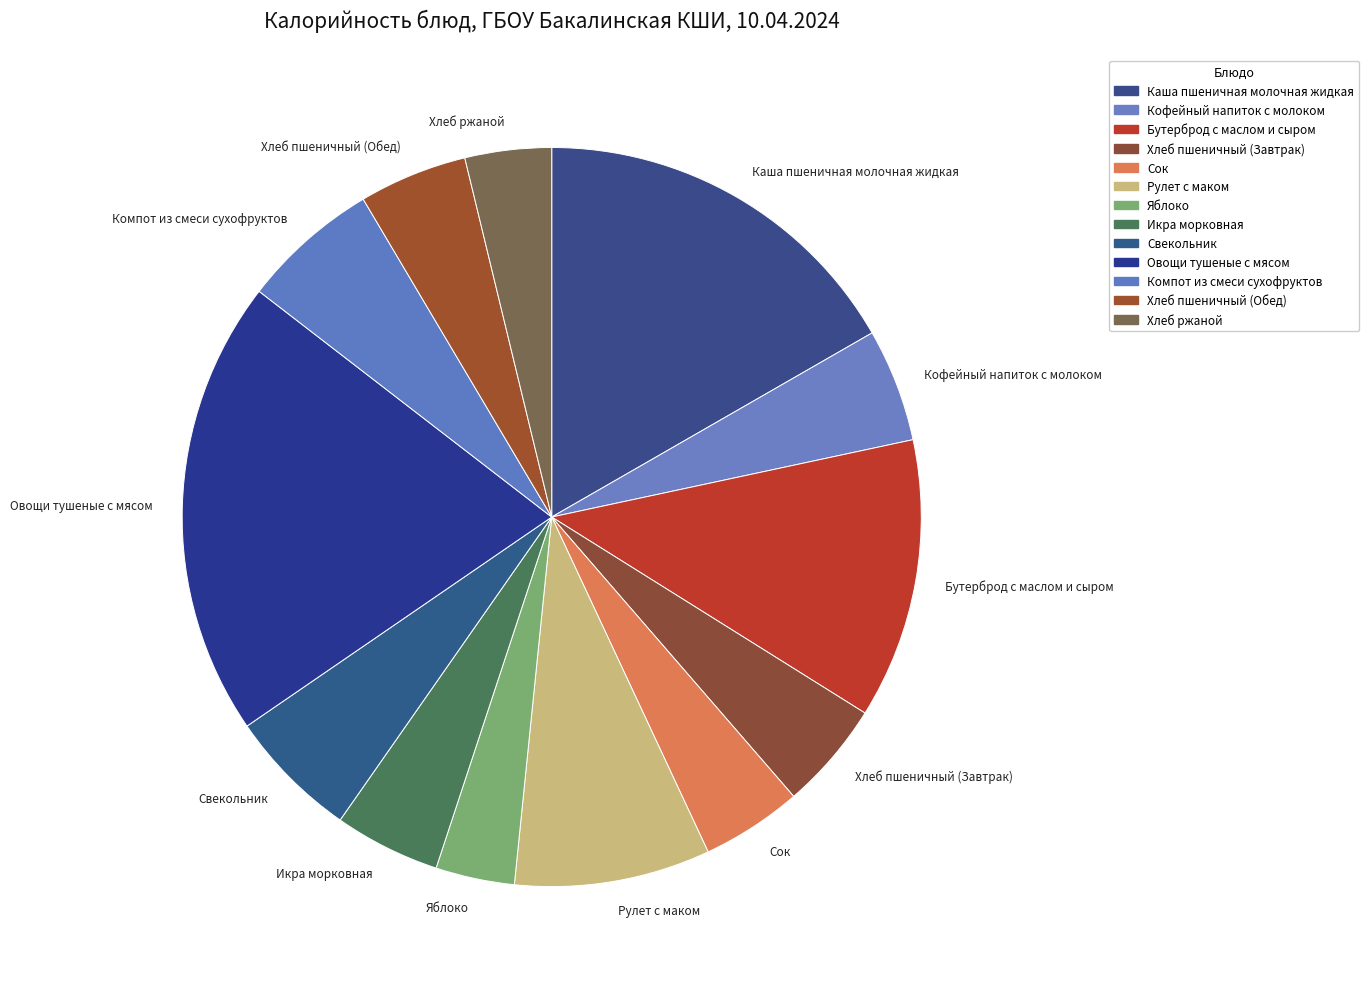

Do Бутерброд с маслом и сыром and Свекольник together represent more than half of the pie?

No